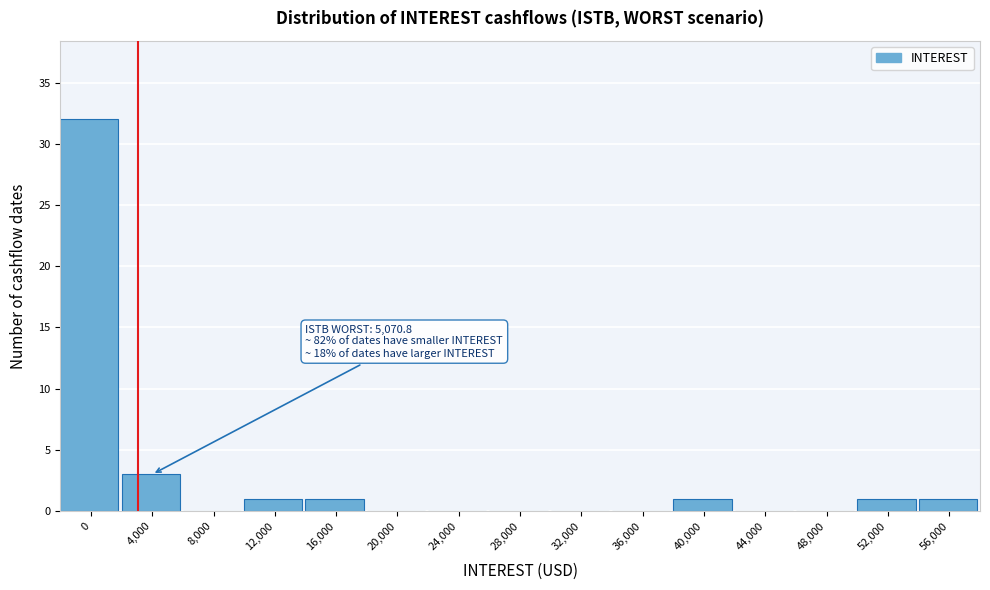

Reading left to right, list all the values displayed in this chart.

0=32	4,000=3	8,000=0	12,000=1	16,000=1	20,000=0	24,000=0	28,000=0	32,000=0	36,000=0	40,000=1	44,000=0	48,000=0	52,000=1	56,000=1